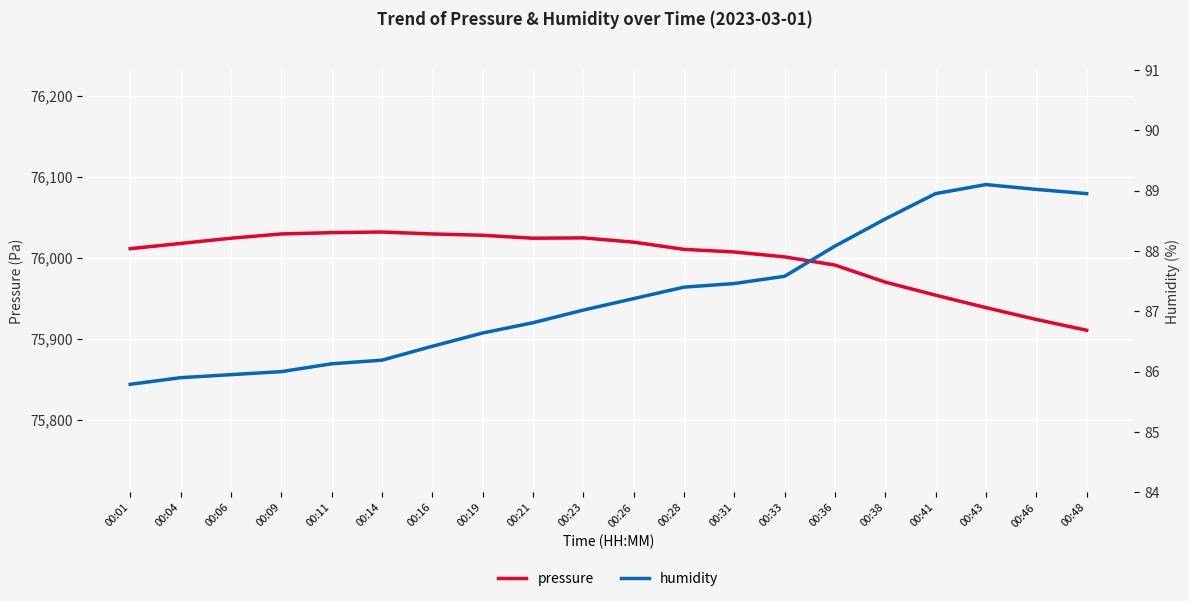

What is the value of the humidity point at the 18th from the left?

89.1